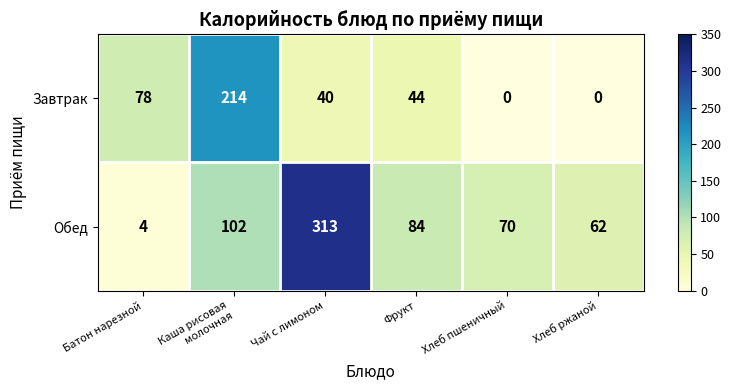

Rank the series at Фрукт from highest to lowest value.

Обед, Завтрак